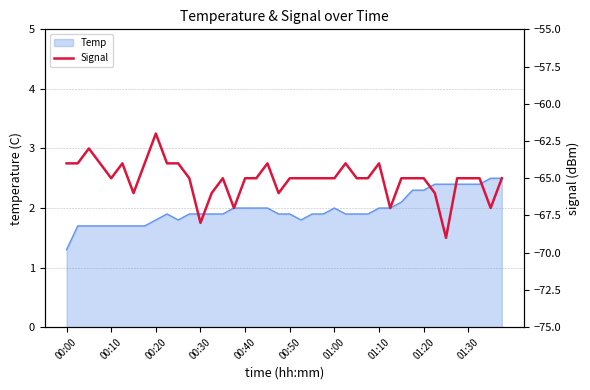

How many lines are shown in the chart?

1